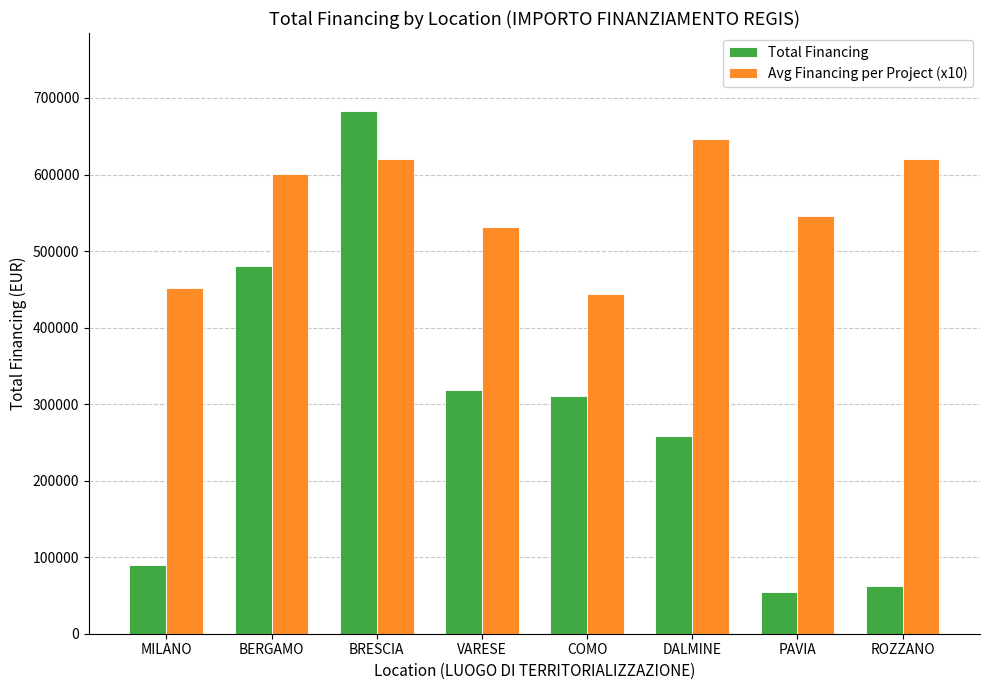

The Total Financing series shows 486292.4 at COMO. True or false?

False